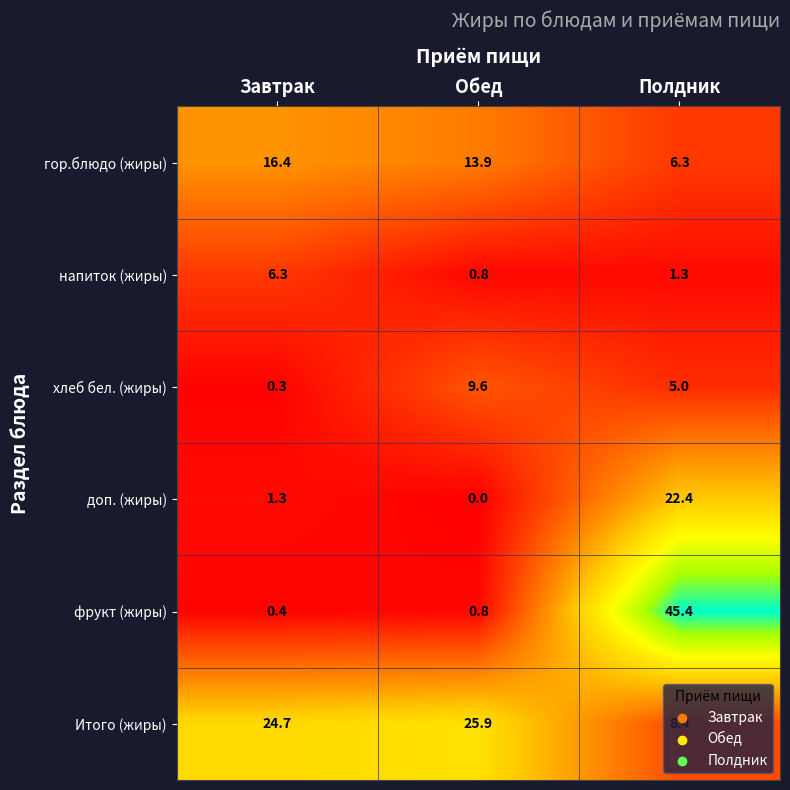

What is the difference between the second highest and minimum values in the фрукт (жиры) series?

0.4